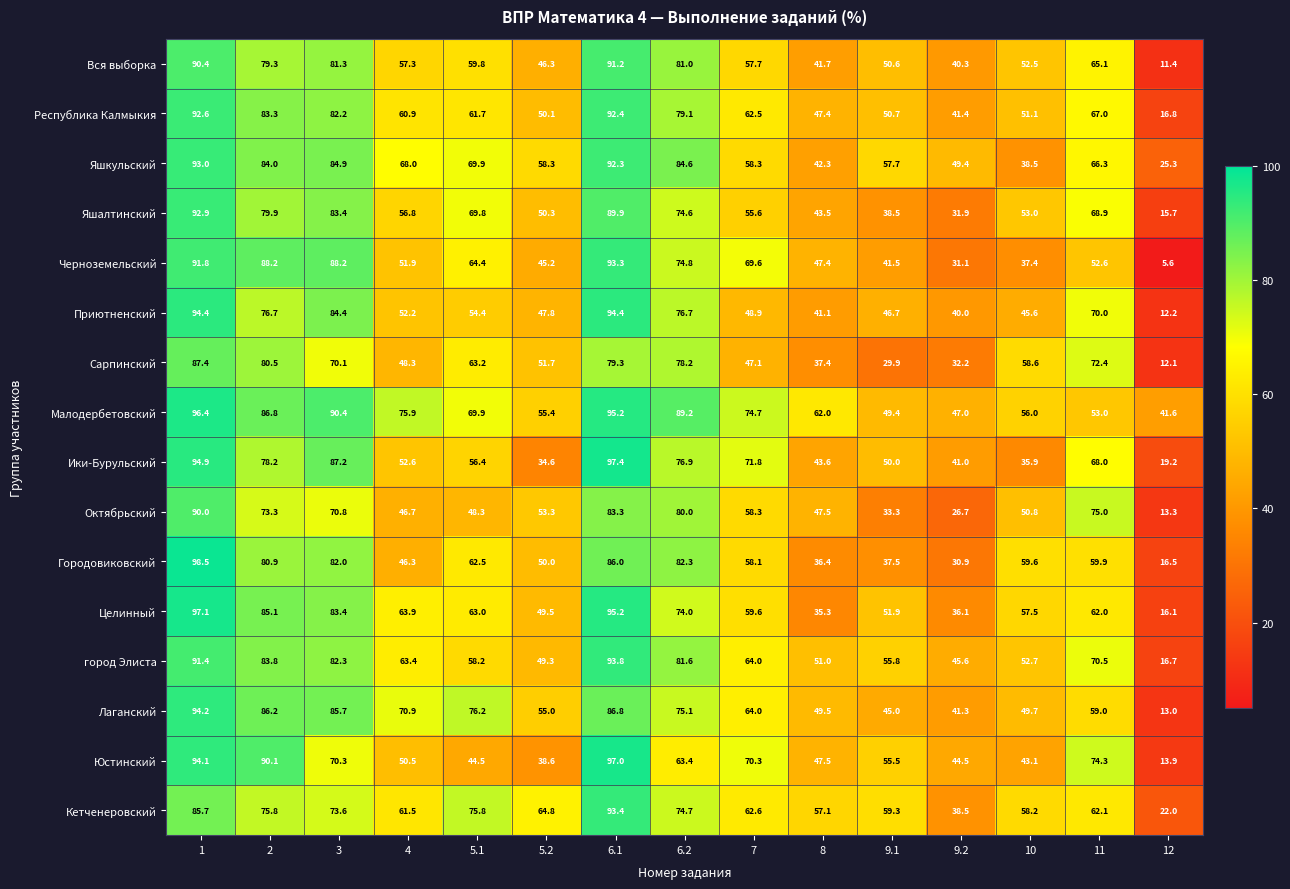

Read the Сарпинский value at 9.1.

29.9